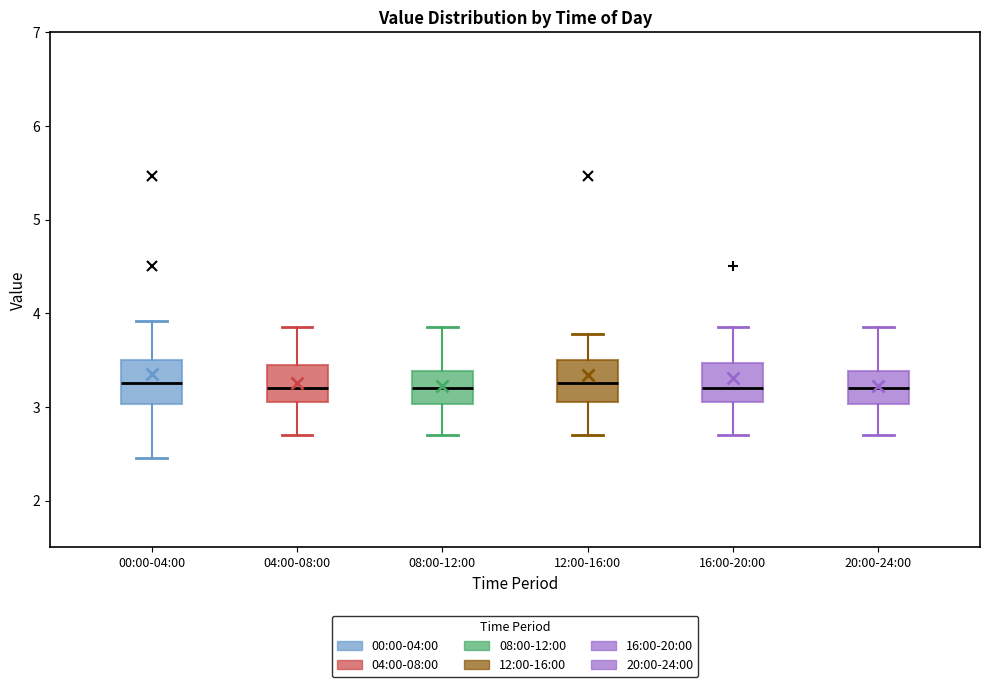

Reading left to right, transcribe this box plot: for each box, give where its median line is, the range the box spans, and where its two whiskers end, as read against the y-axis. The values are not printed on the chart, so give them approximately, as read against the axis.

00:00-04:00: median 3.3, box 3.0 to 3.5, whiskers 2.5 to 3.9
04:00-08:00: median 3.2, box 3.1 to 3.5, whiskers 2.7 to 3.9
08:00-12:00: median 3.2, box 3.0 to 3.4, whiskers 2.7 to 3.9
12:00-16:00: median 3.3, box 3.1 to 3.5, whiskers 2.7 to 3.8
16:00-20:00: median 3.2, box 3.1 to 3.5, whiskers 2.7 to 3.9
20:00-24:00: median 3.2, box 3.0 to 3.4, whiskers 2.7 to 3.9